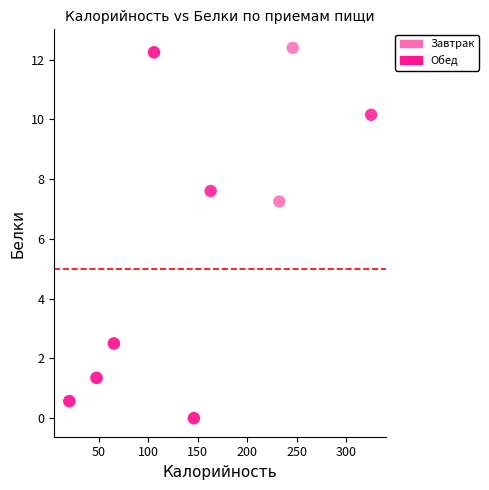

What are all the series names shown in the legend?

Завтрак, Обед